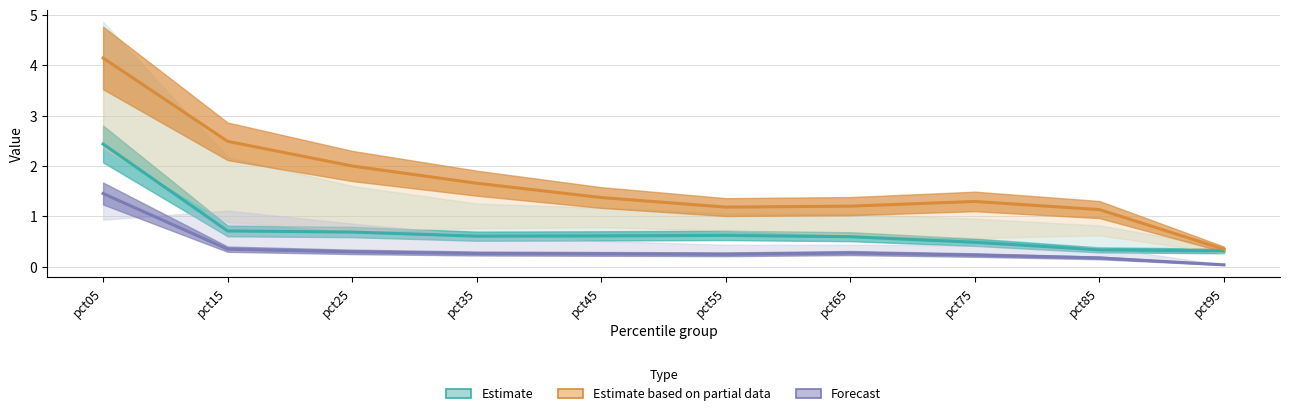

List the series in order of their peak value, highest first.

Estimate based on partial data, Estimate, Forecast